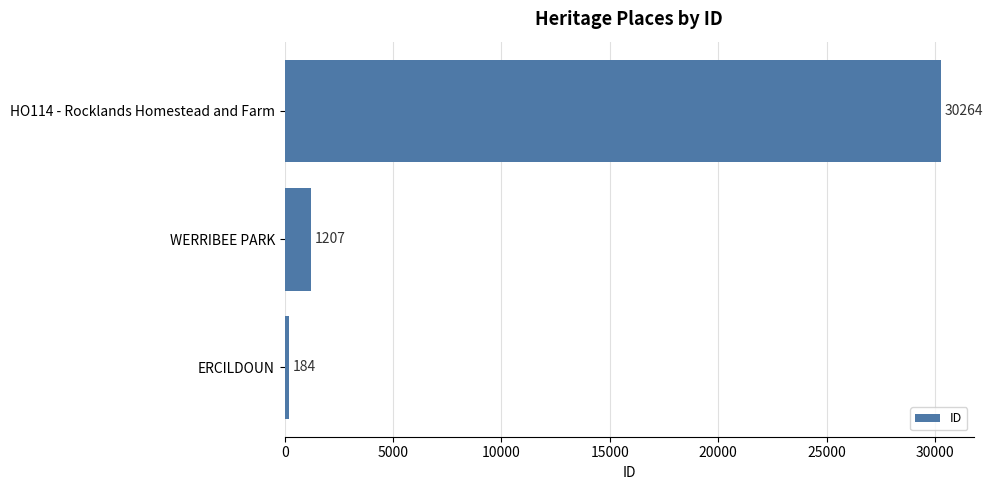

How many bars are there in total?

3